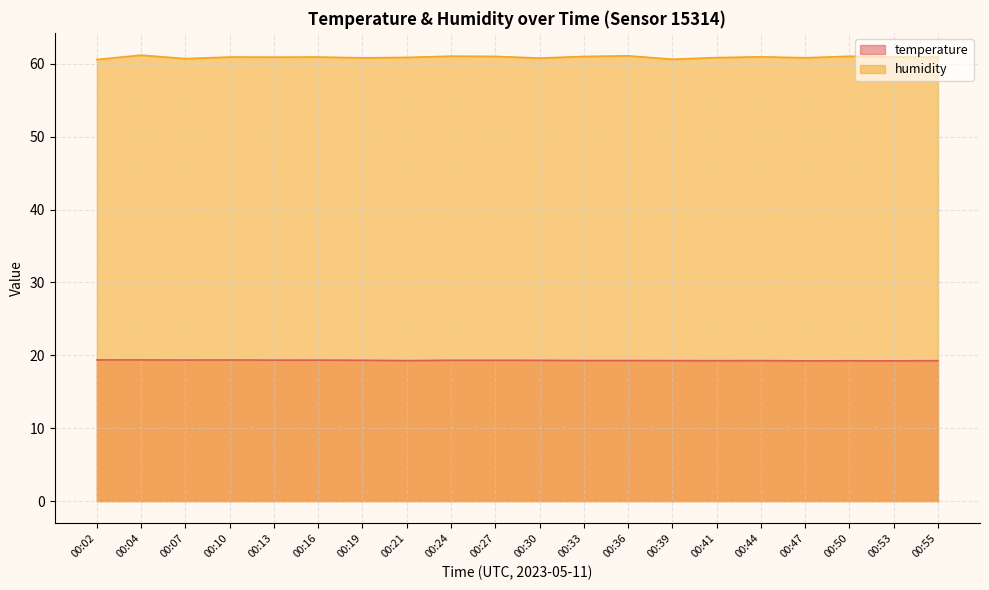

Which label corresponds to the smallest value in the chart?

00:47